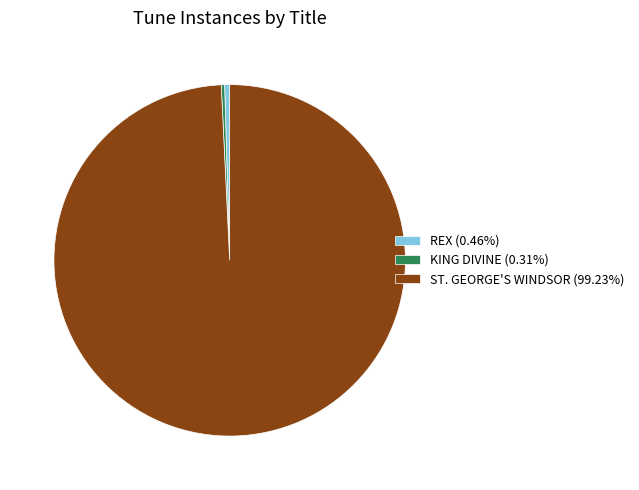

How many segments does this pie chart have?

3